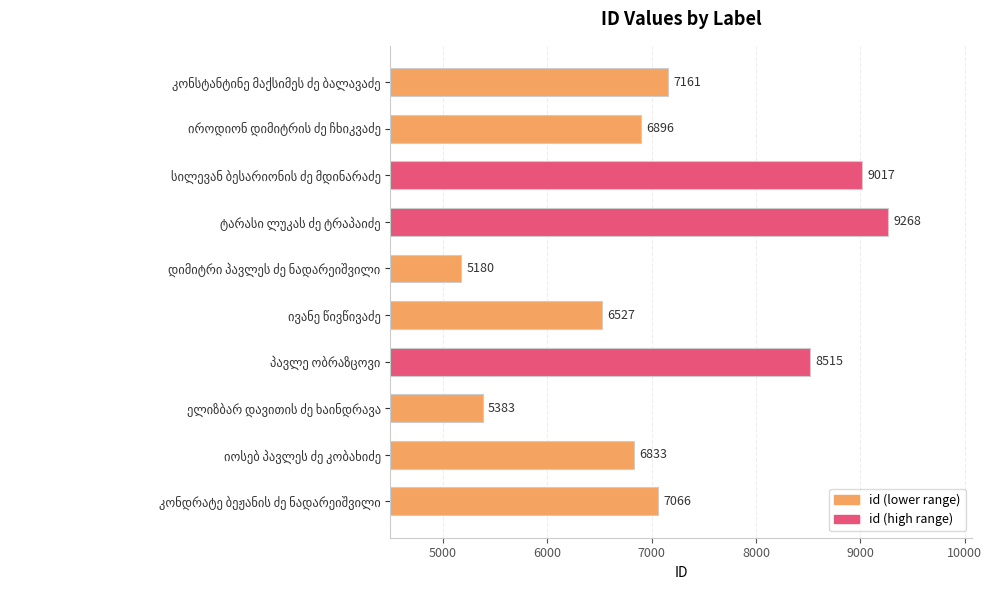

What is the maximum value shown in the chart?

9268